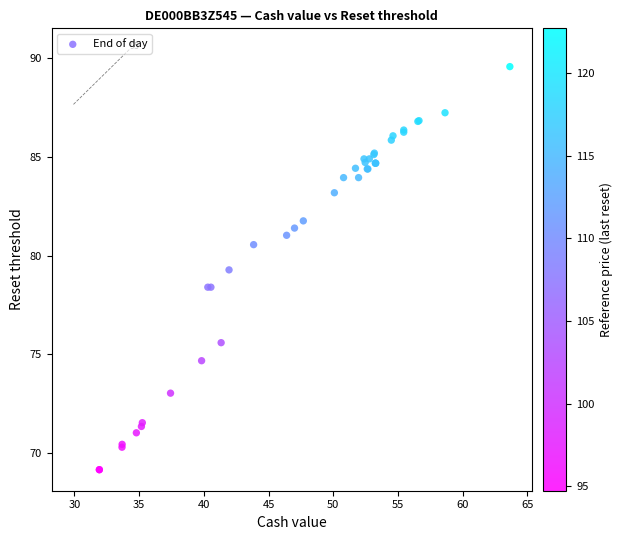

What Y value in the scatter plot is closest to 79?

79.3